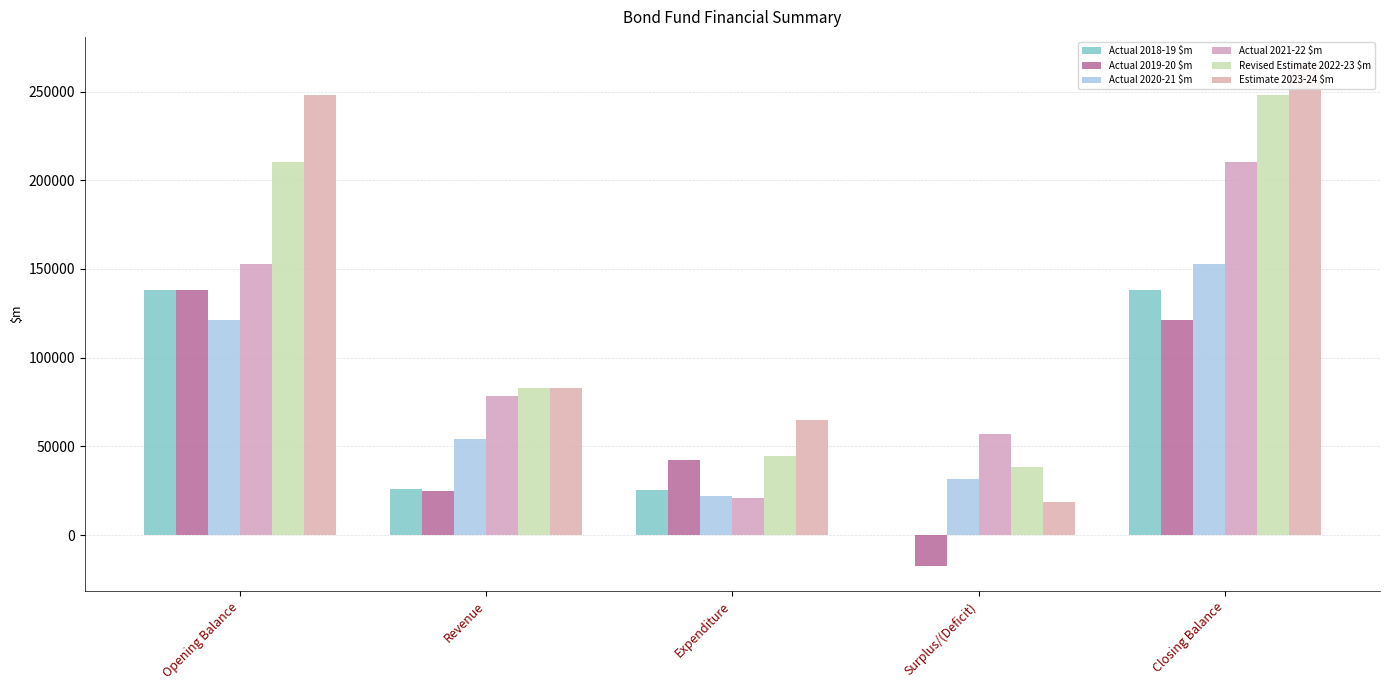

What is the label of the 3rd bar from the right?

Expenditure